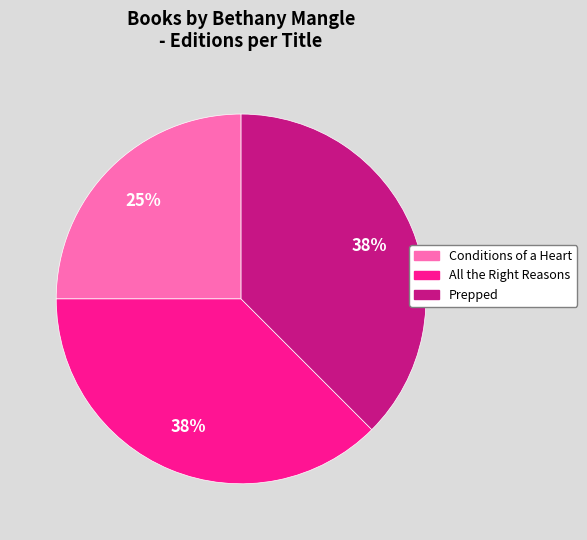

Which category has the smallest portion of the pie?

Conditions of a Heart